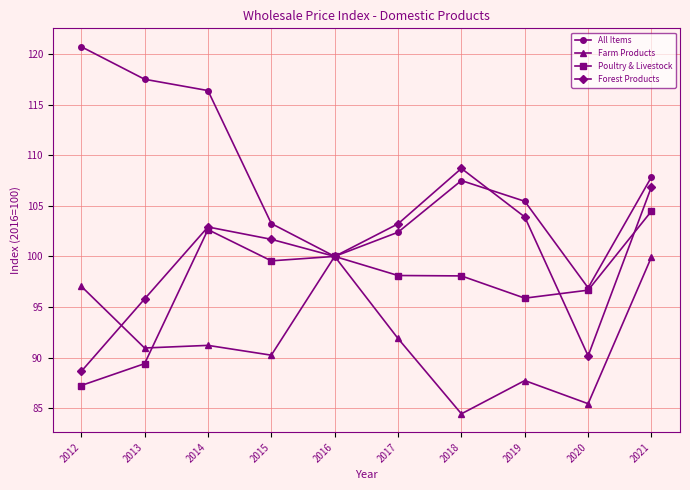

Rank the series by their average value, from lowest to highest.

Farm Products, Poultry & Livestock, Forest Products, All Items